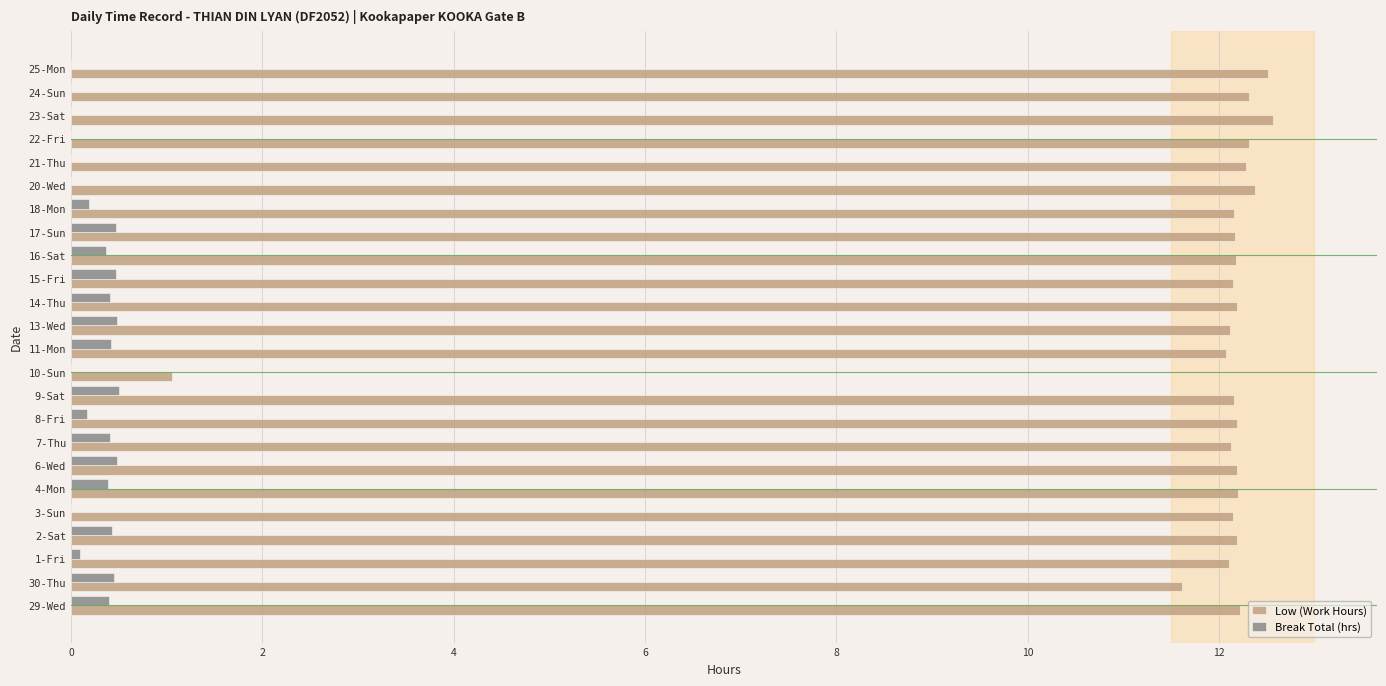

Where is Low (Work Hours) nearest to the value 6?

10-Sun